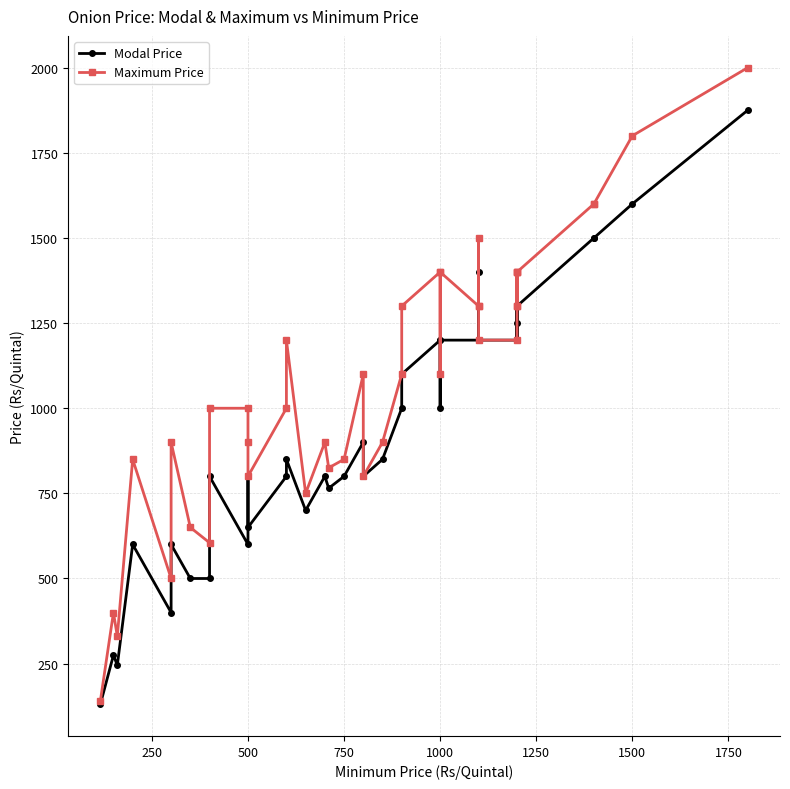

True or false: Maximum Price has more than 1 points higher than both neighbors.

True